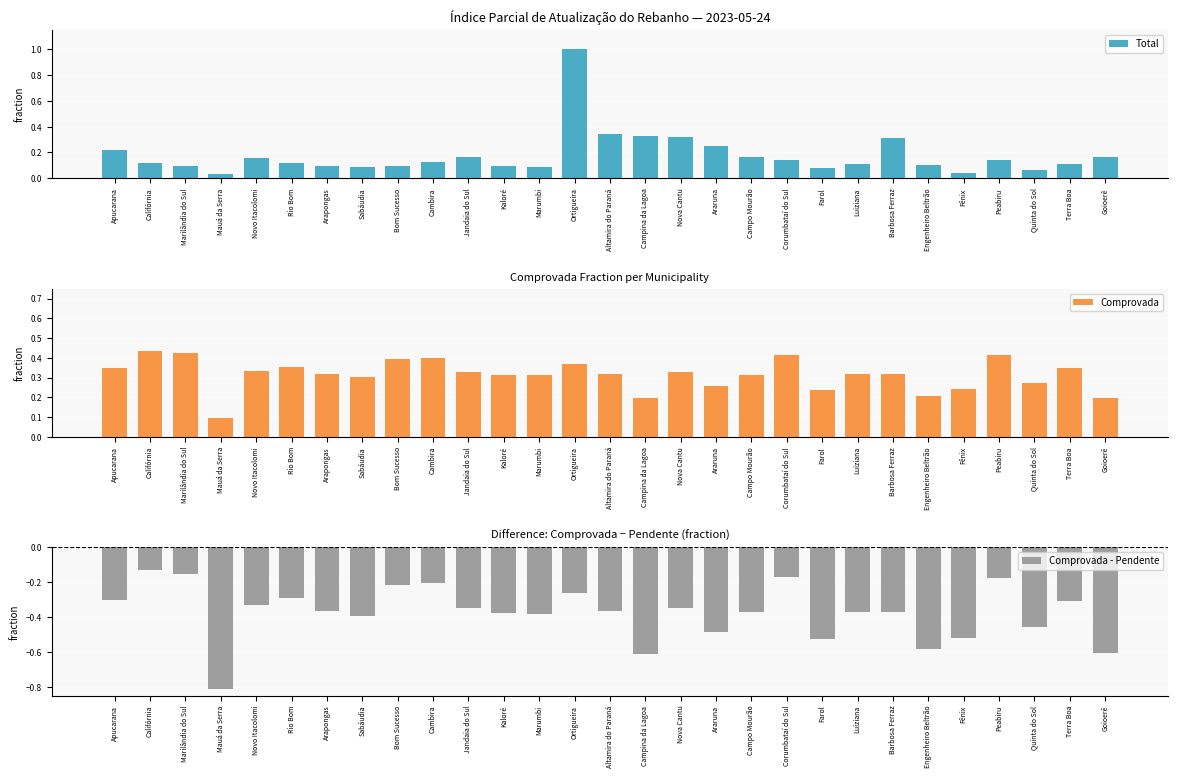

What is the difference between the maximum and second lowest values in the Comprovada - Pendente series?

0.5